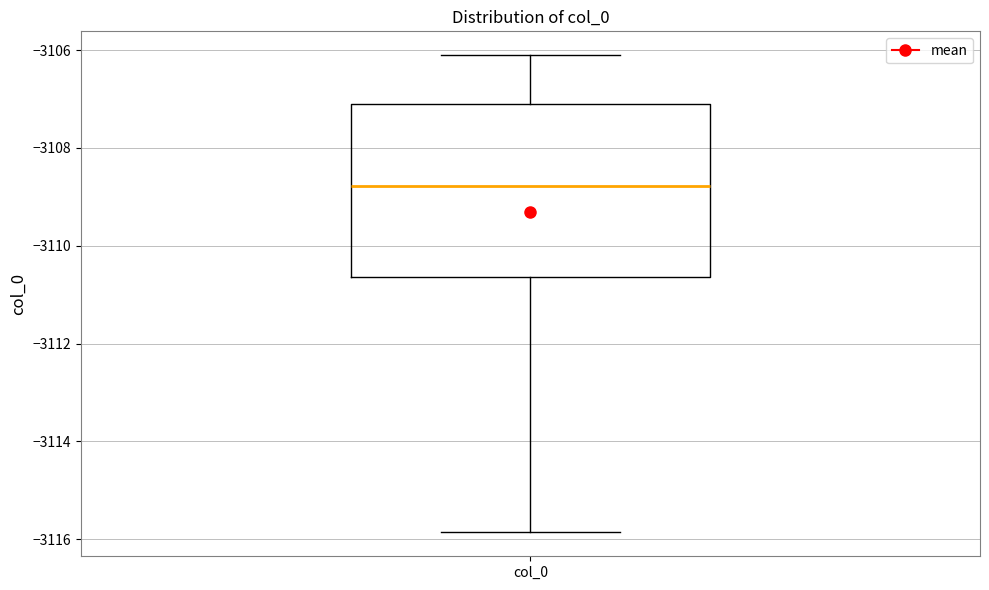

Read this box plot against the y-axis: the position of the median line, the range covered by the box, and the ends of both whiskers. The values are not printed on the chart, so give them approximately, as read against the axis.

median -3108.8, box -3110.6 to -3107.0, whiskers -3115.8 to -3106.2